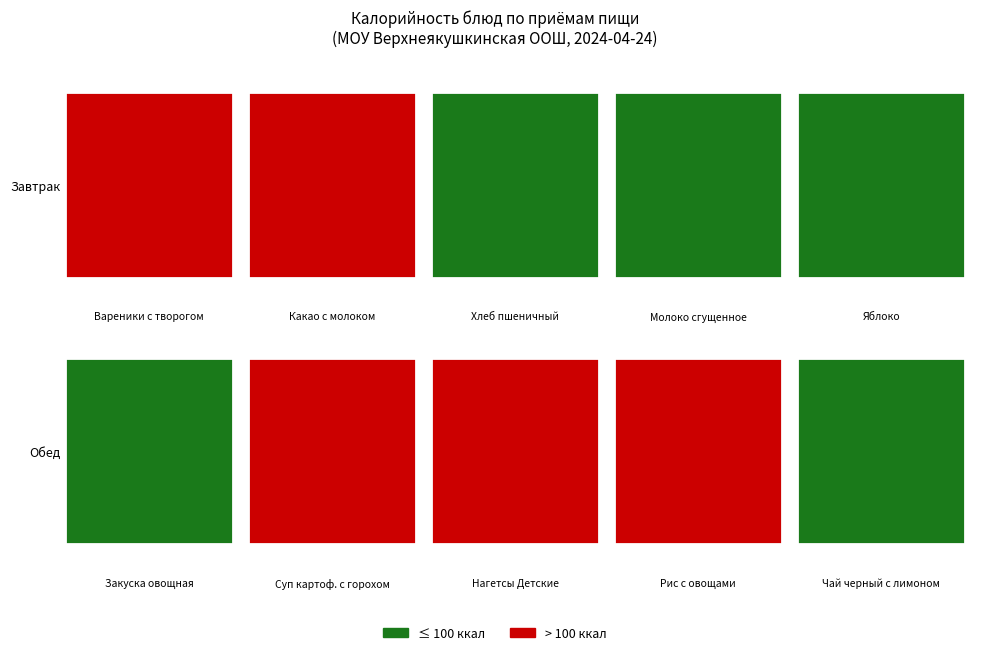

Reading right to left, extract all data points from this chart.

Завтрак: 53.3	98.2	46.9	100.4	348.6
Обед: 23.7	167.8	293.0	131.9	17.2